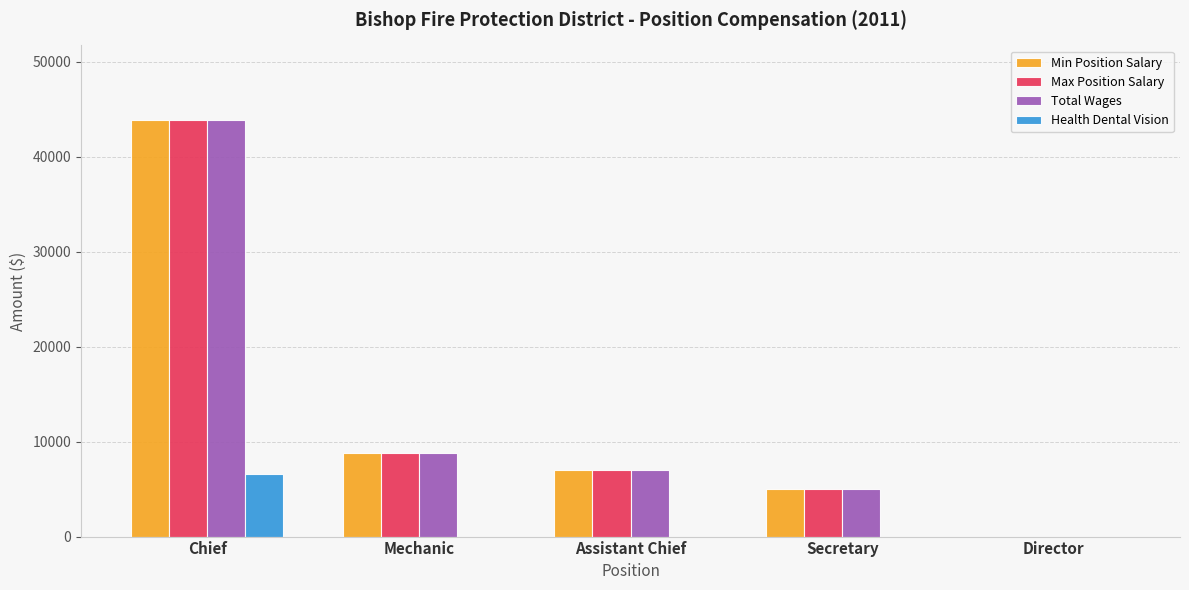

Is the value of Max Position Salary at Assistant Chief greater than the value of Total Wages at Mechanic?

No